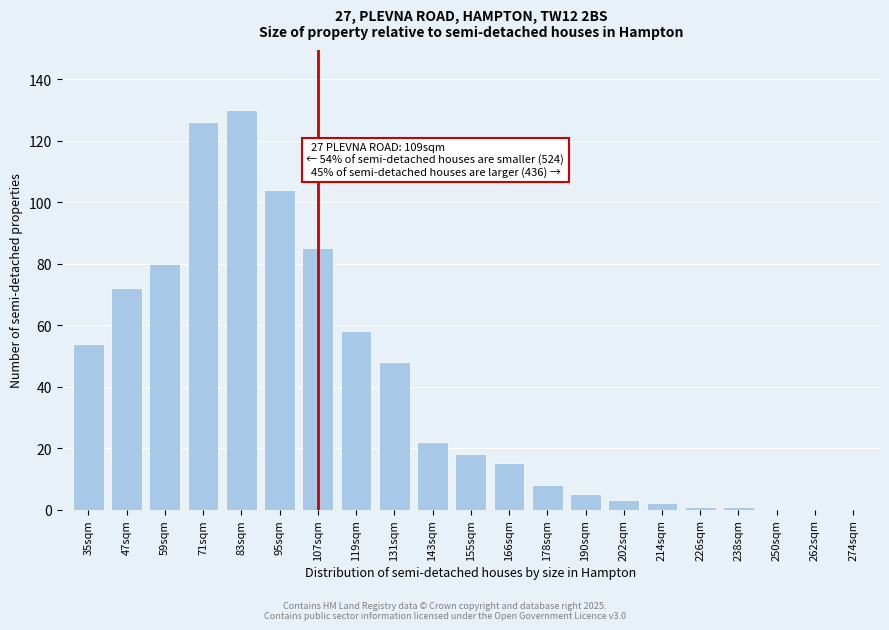

Reading left to right, list all the values displayed in this chart.

35sqm=54	47sqm=72	59sqm=80	71sqm=126	83sqm=130	95sqm=104	107sqm=85	119sqm=58	131sqm=48	143sqm=22	155sqm=18	166sqm=15	178sqm=8	190sqm=5	202sqm=3	214sqm=2	226sqm=1	238sqm=1	250sqm=0	262sqm=0	274sqm=0